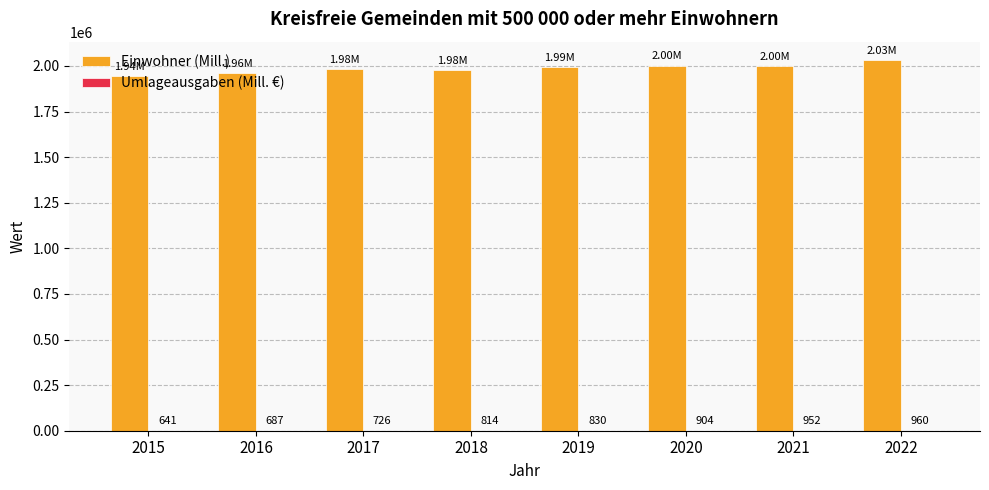

At which category is the sum across all series the highest?

2022